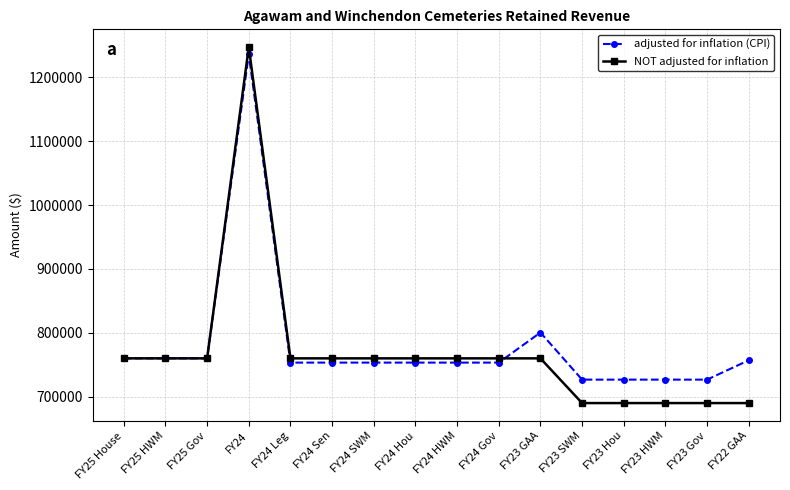

What is the total value across all series at FY25 Gov?

1520000